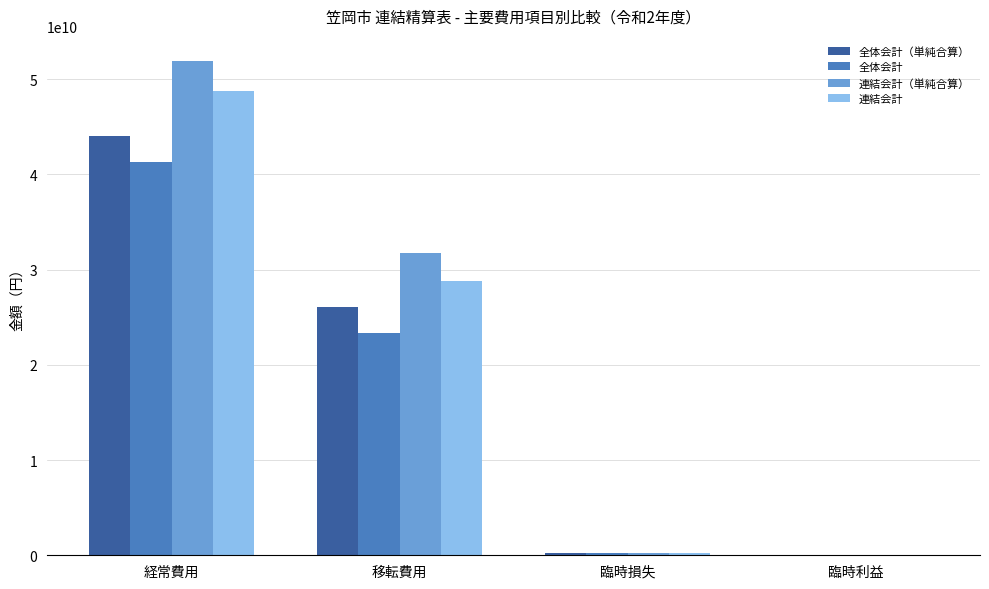

Read the 全体会計（単純合算） value at 臨時損失, to the nearest 10.

222640700